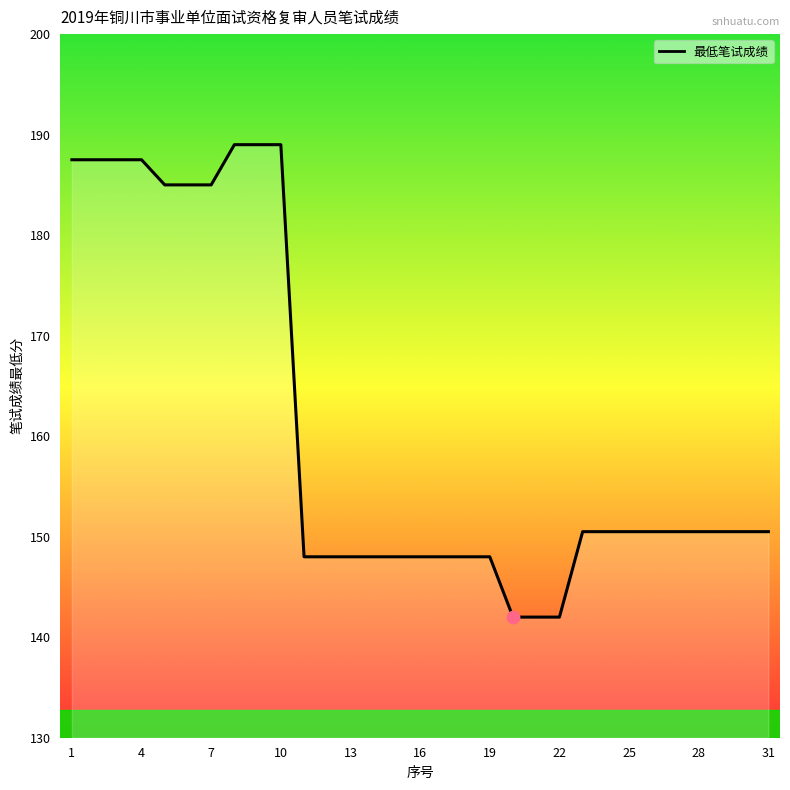

What is the smallest value displayed?

142.0